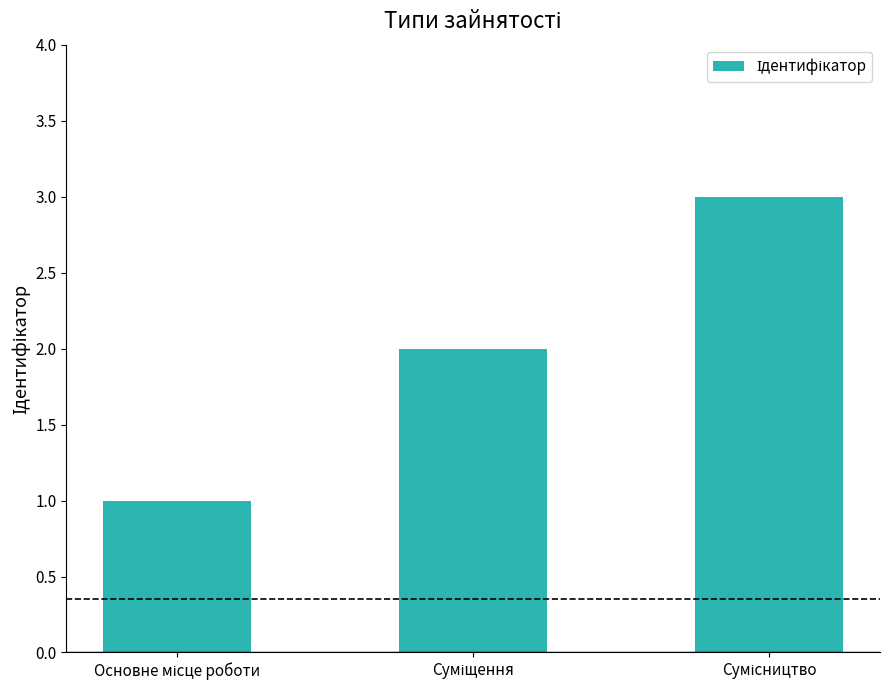

How many bars are there in total?

3